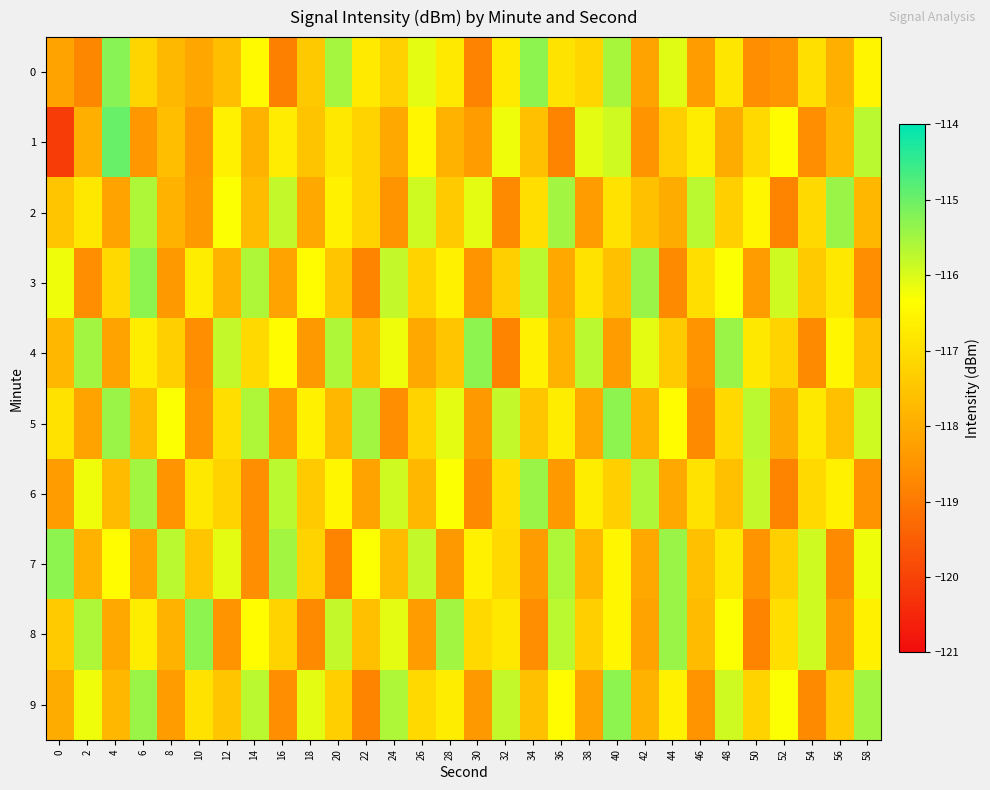

Which has a higher value, 12 or 20?

20